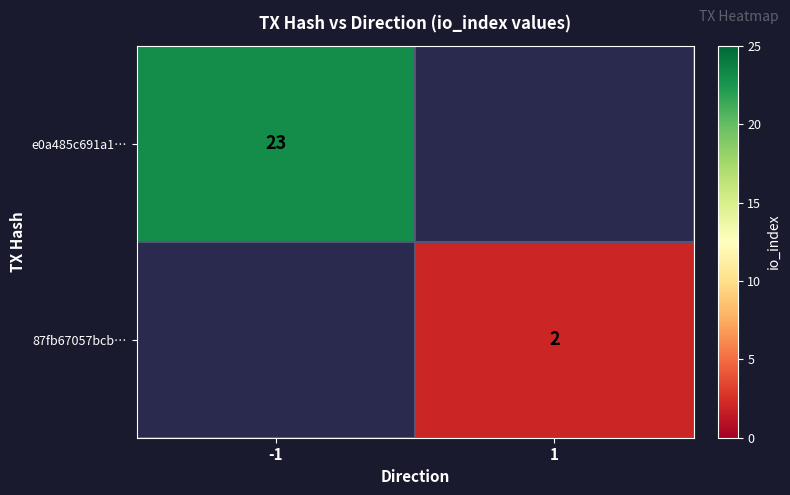

The 87fb67057bcb… series shows 3 at 1. True or false?

False